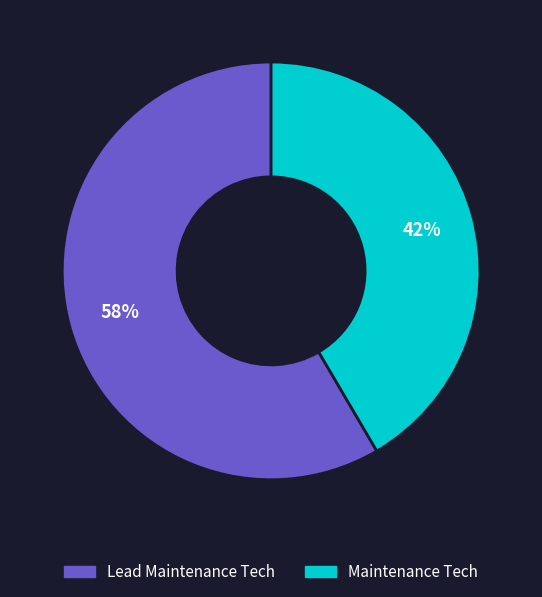

Is the sum of Maintenance Tech and Lead Maintenance Tech greater than half?

Yes